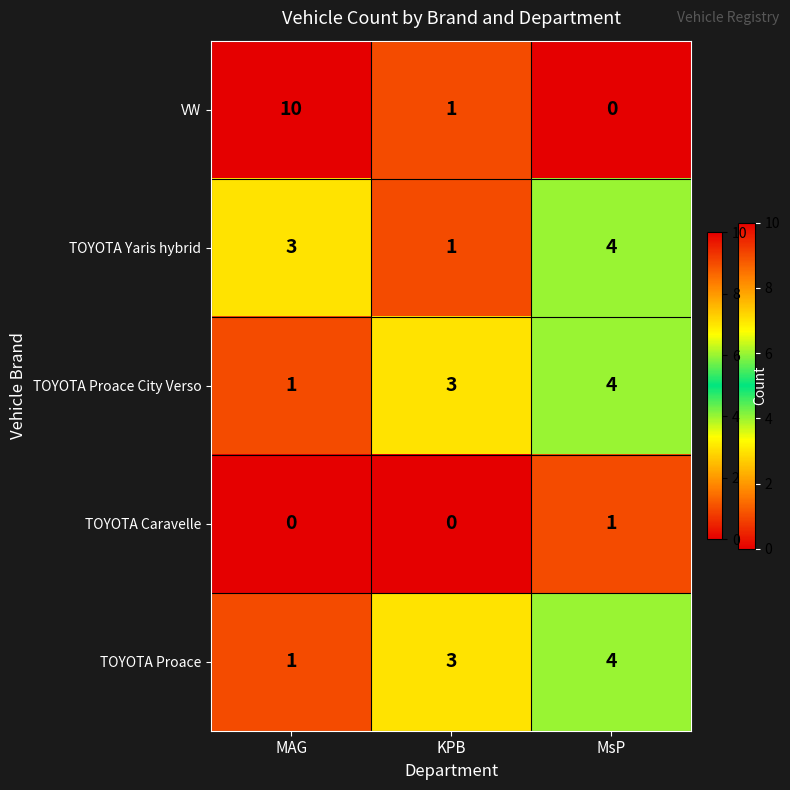

How many TOYOTA Proace City Verso values are between 1 and 4?

3